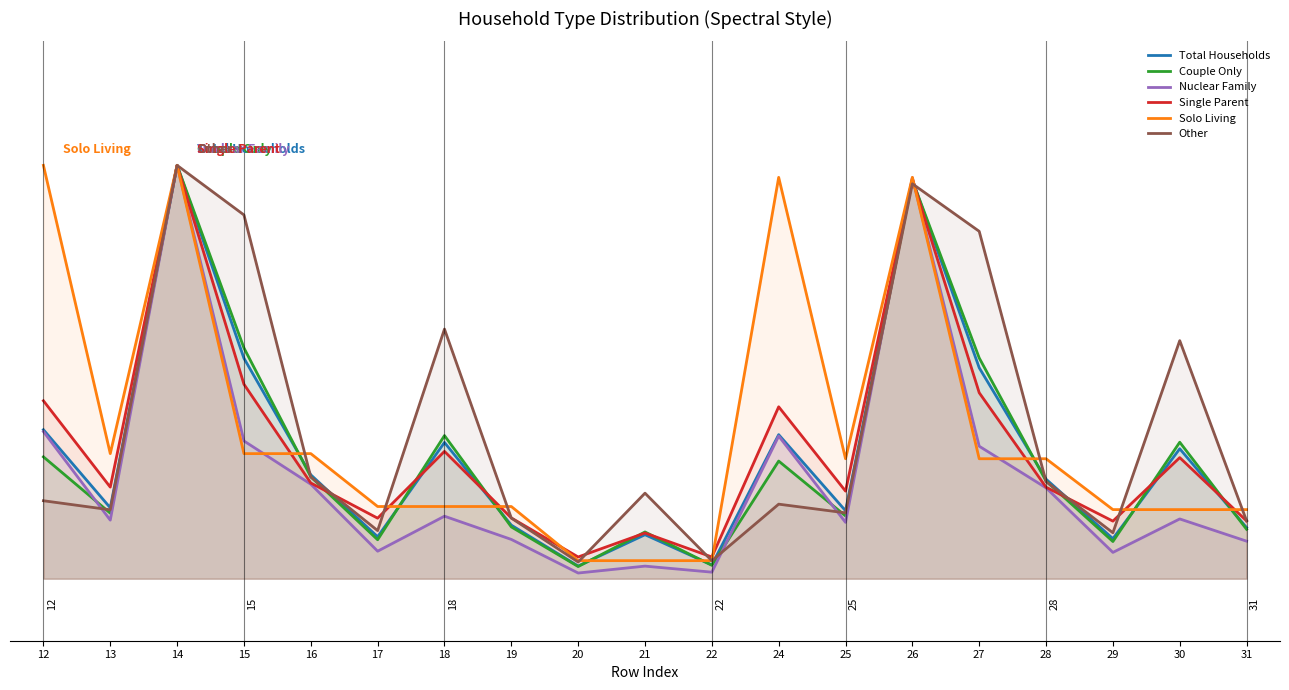

Does the chart have visible grid lines?

No